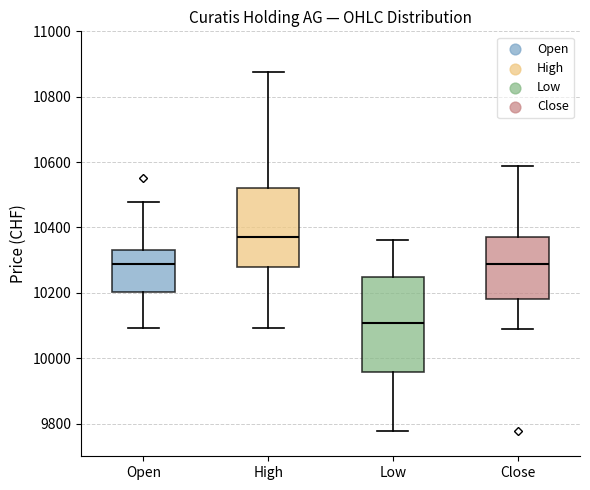

Where is the upper edge of the box for Low on the y-axis? The values are not printed on the chart, so give them approximately, as read against the axis.

10240